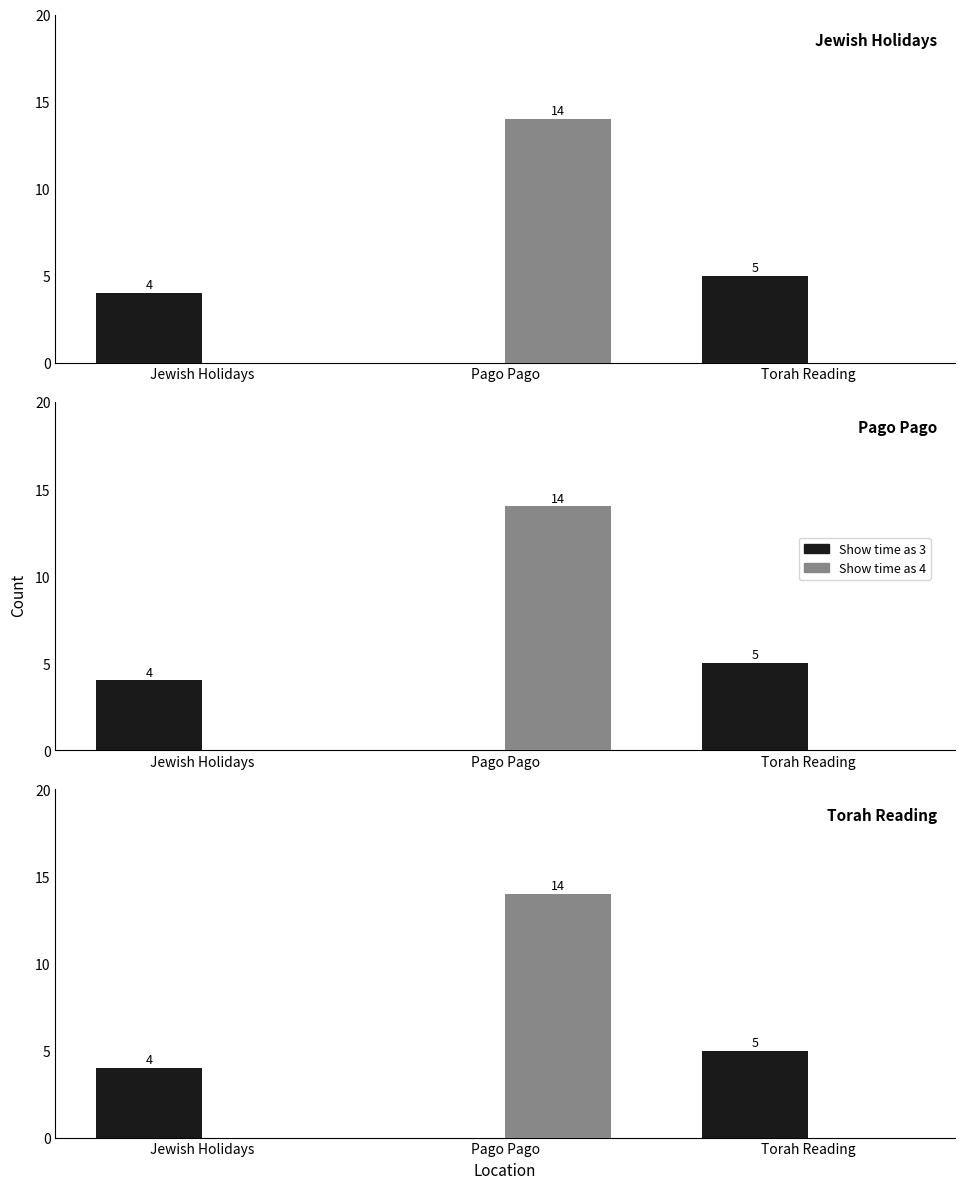

Which series has the widest spread of values?

Show time as 4